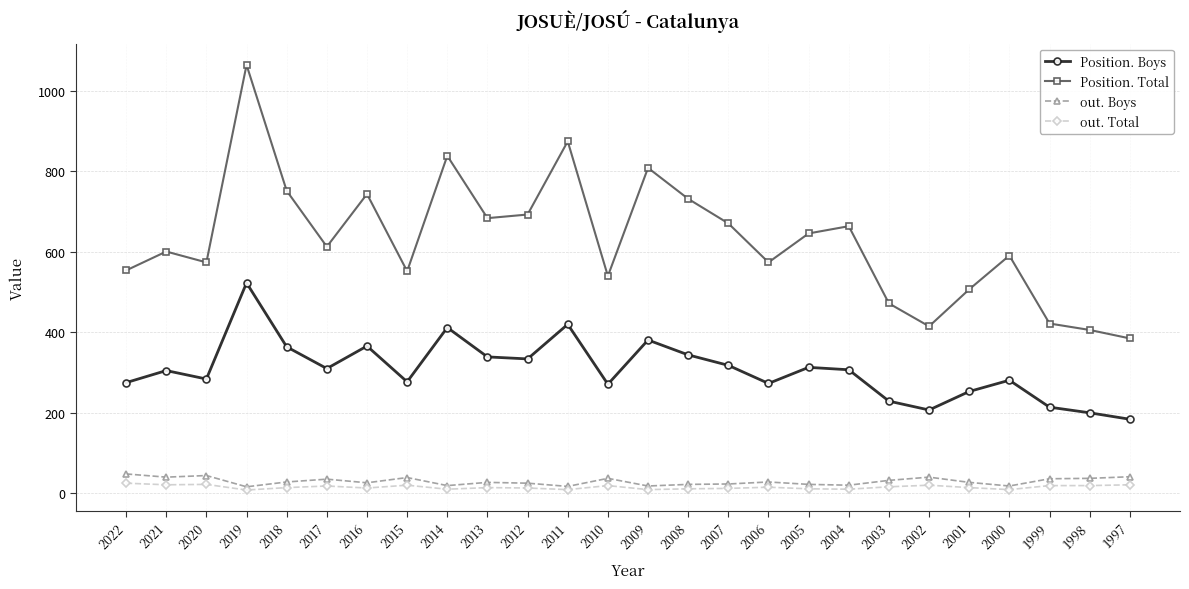

True or false: out. Boys has more than 1 points higher than both neighbors.

True